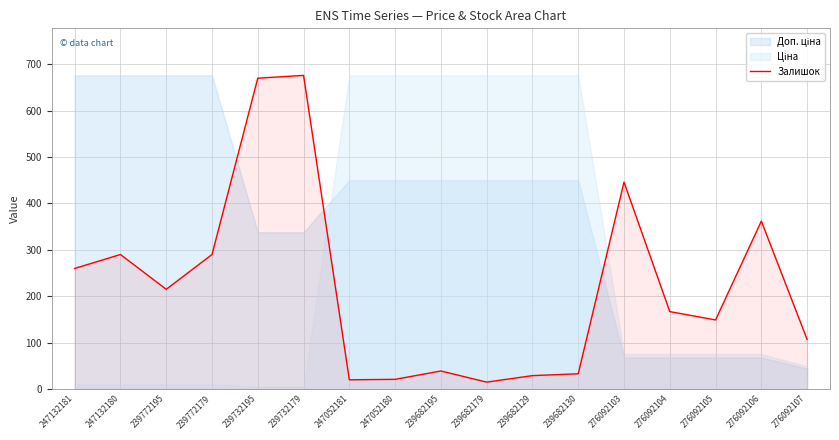

Reading left to right, transcribe all the data shown in this chart.

247132181=260	247132180=290	239772195=215	239772179=290	239732195=670	239732179=676	247052181=20	247052180=21	239682195=39	239682179=15	239682129=29	239682130=33	276092103=446	276092104=167	276092105=149	276092106=362	276092107=107